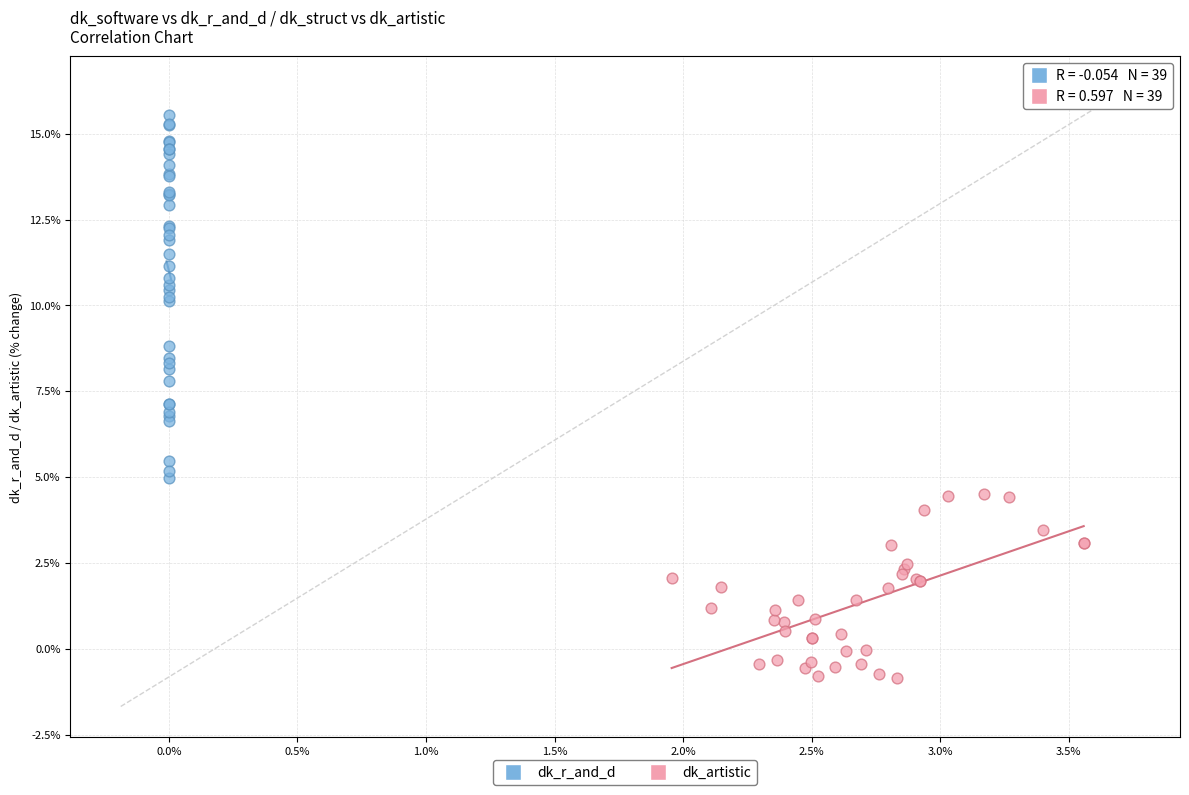

Which series reaches the minimum Y coordinate?

dk_artistic